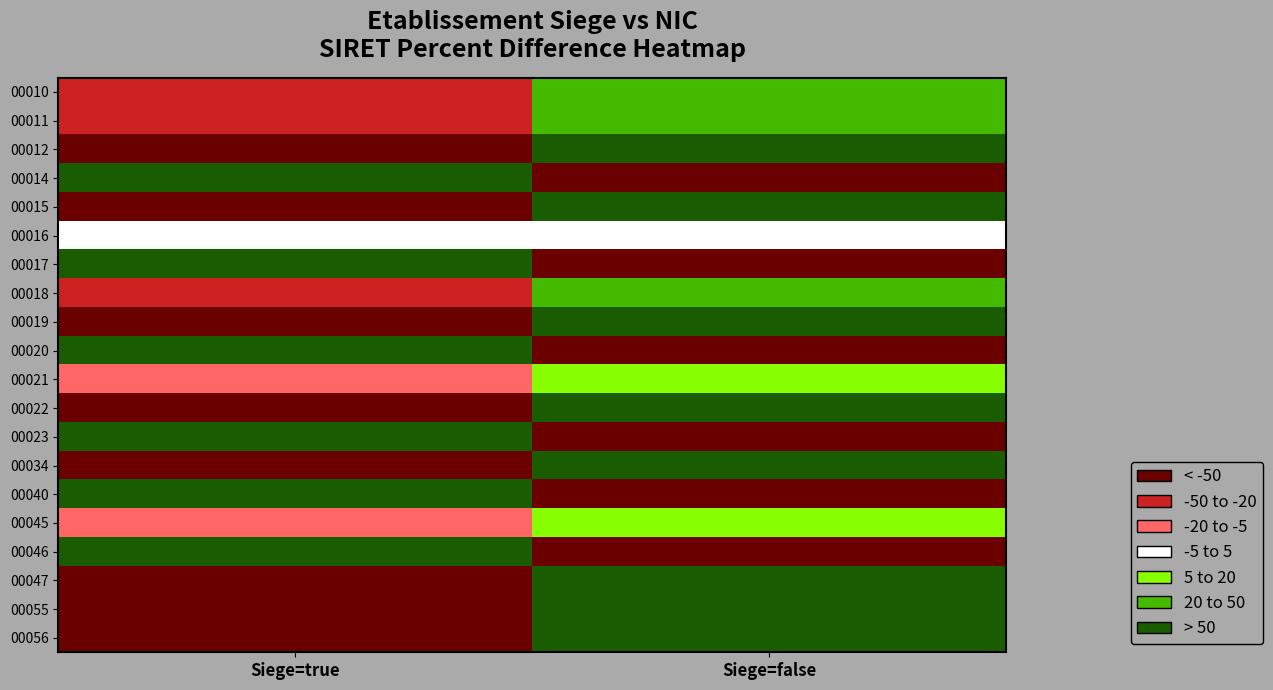

Count the number of categories in the chart.

2